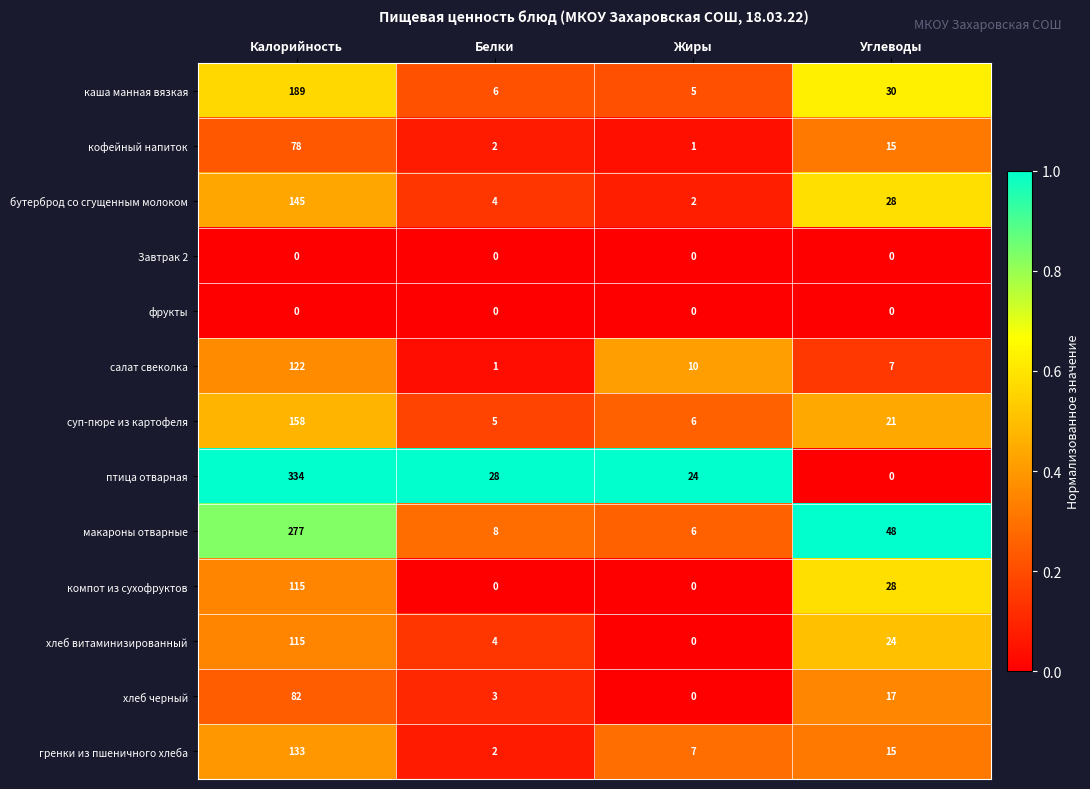

The value of хлеб черный at Углеводы is 17. True or false?

True